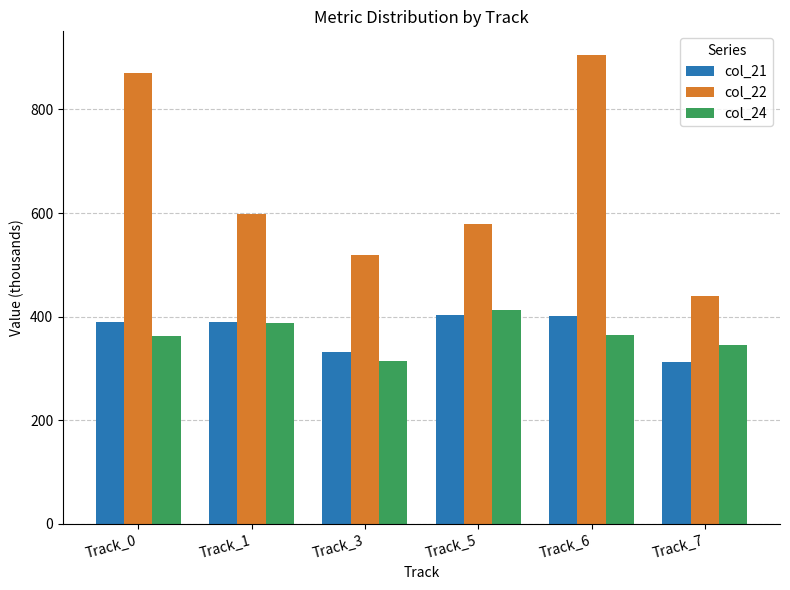

What is the average value of the col_21 series?

371.4